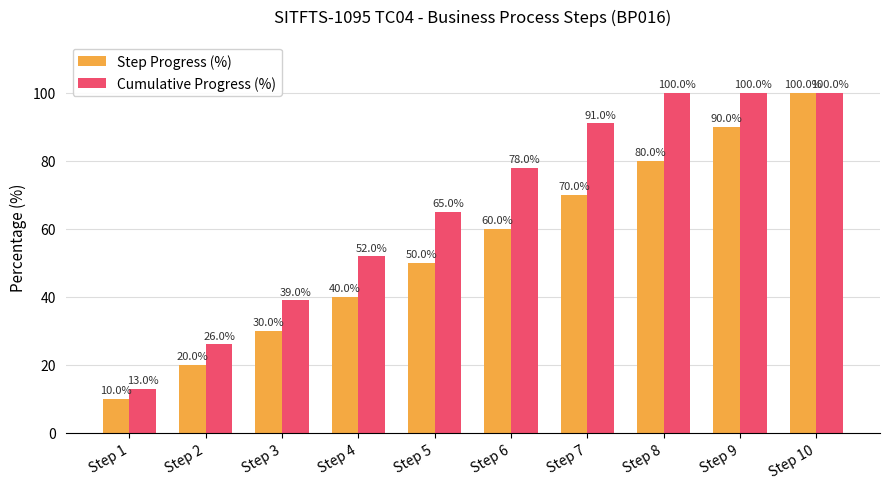

Is the value of Step Progress (%) at Step 6 greater than the value of Cumulative Progress (%) at Step 4?

Yes